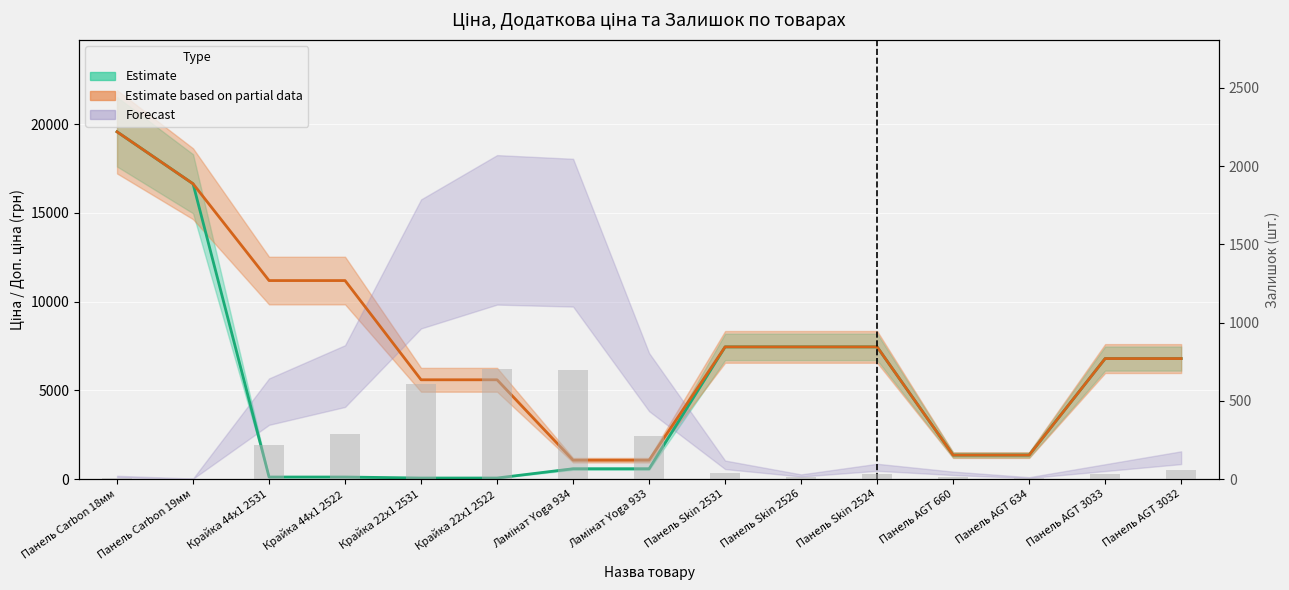

What is the average value?

199